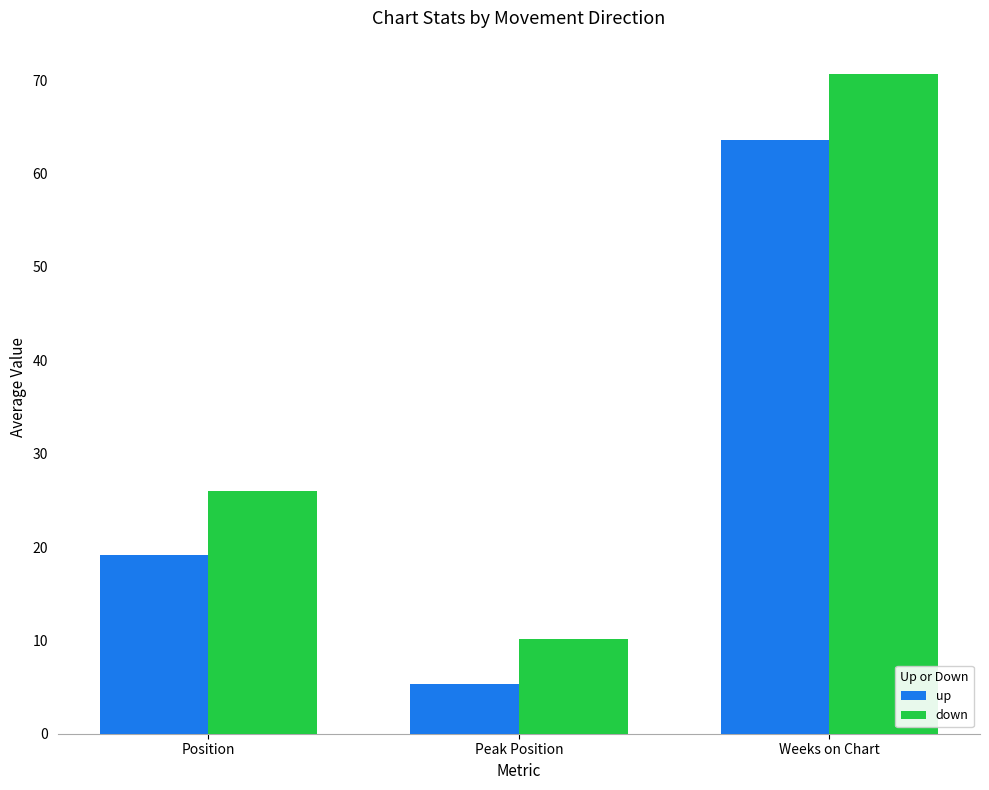

Where is up nearest to the value 34?

Position